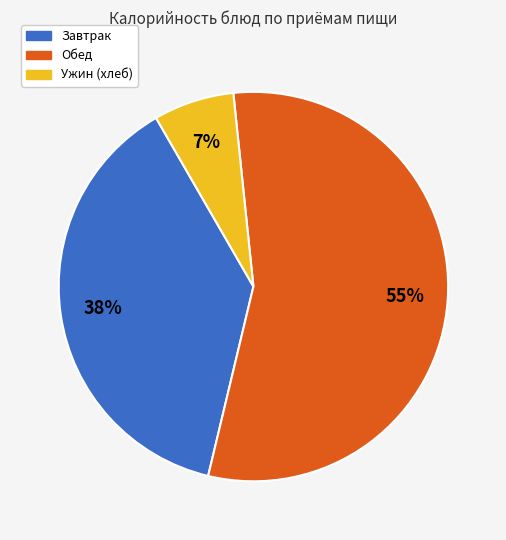

Is there any slice that represents more than half of the pie?

Yes